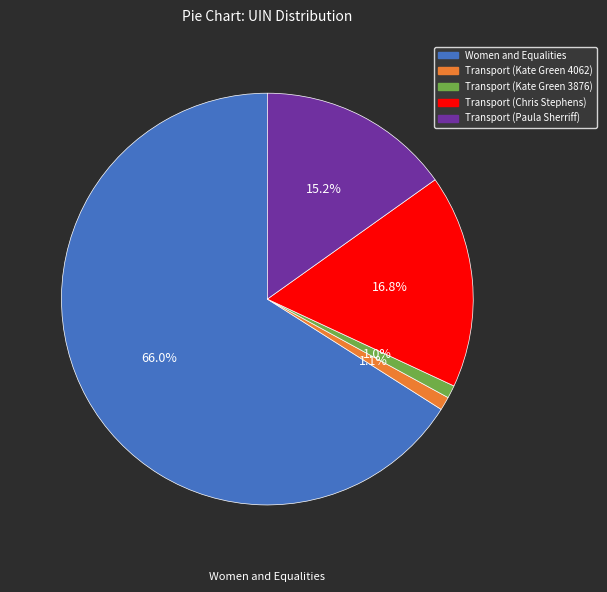

How many slices are in this pie chart?

5